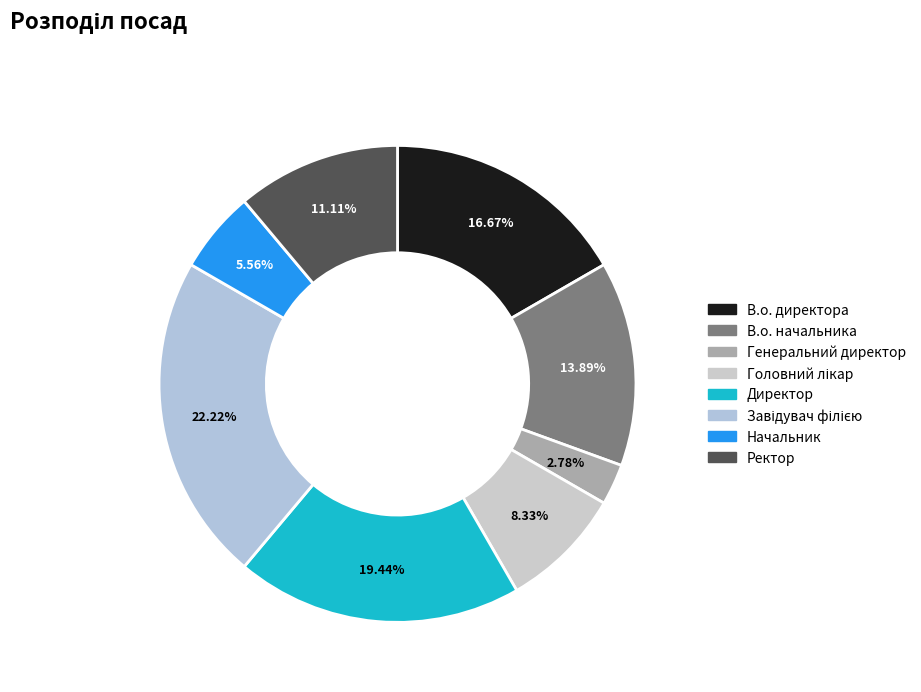

Is it true that Ректор is 11% of the pie?

True